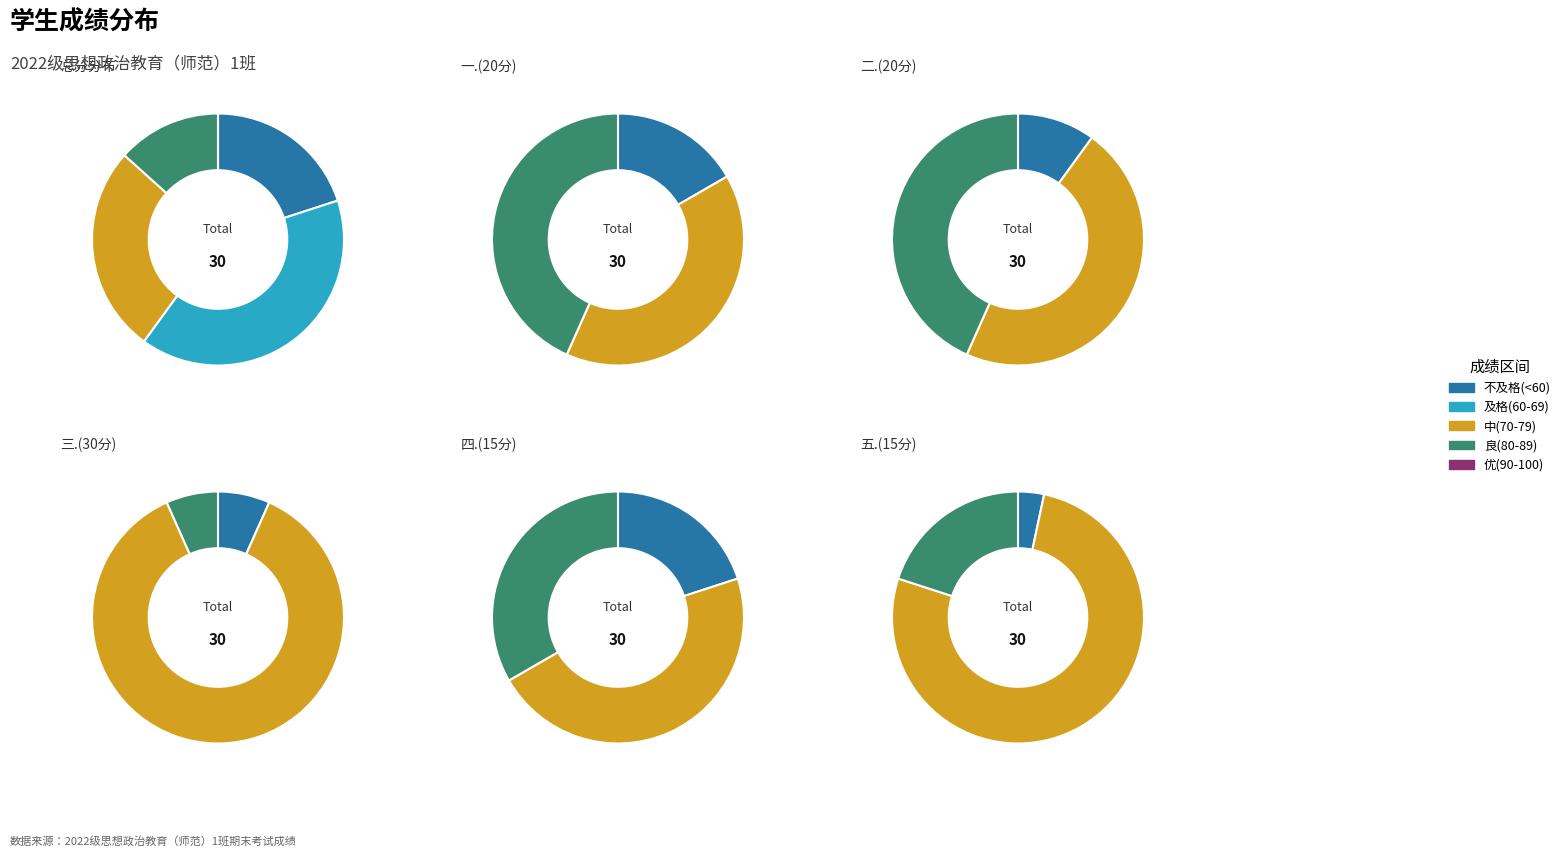

Is 2 the majority of the pie?

No